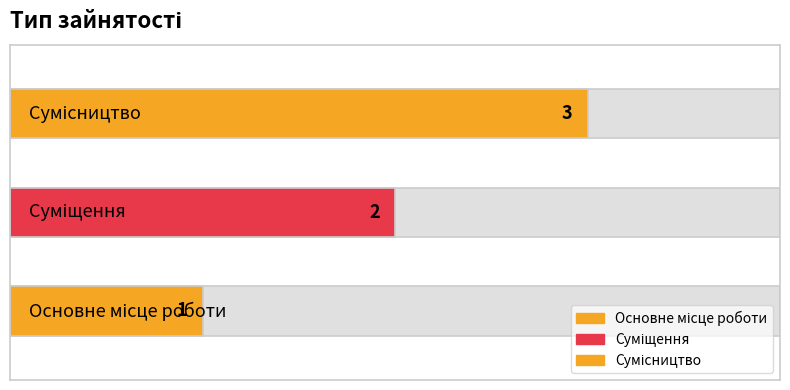

Is it true that the value at Сумісництво is 1?

False